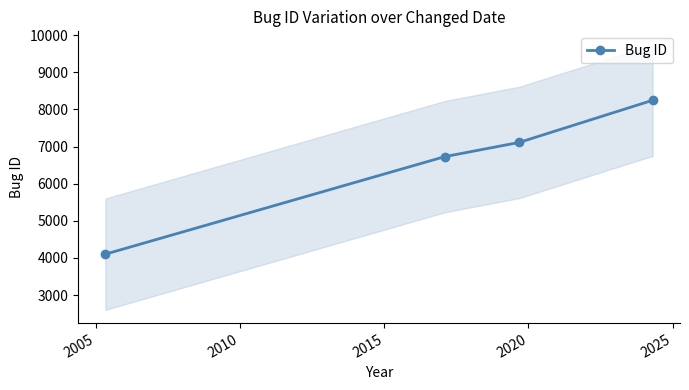

What is the value of the Bug ID point at the 2nd from the left?

6729